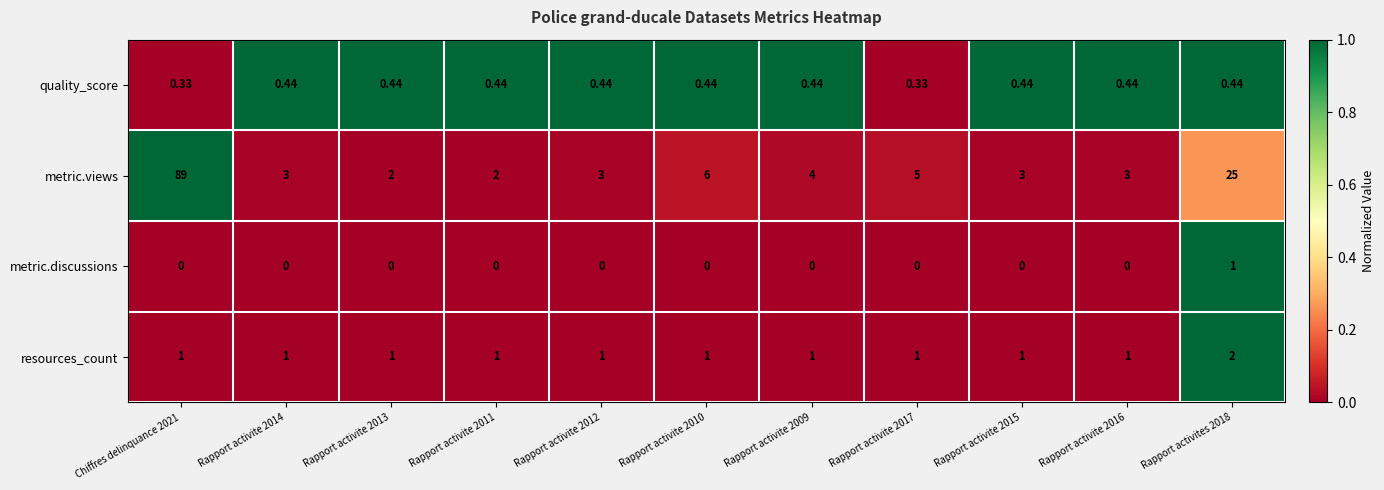

Which series has the largest total across all categories?

metric.views